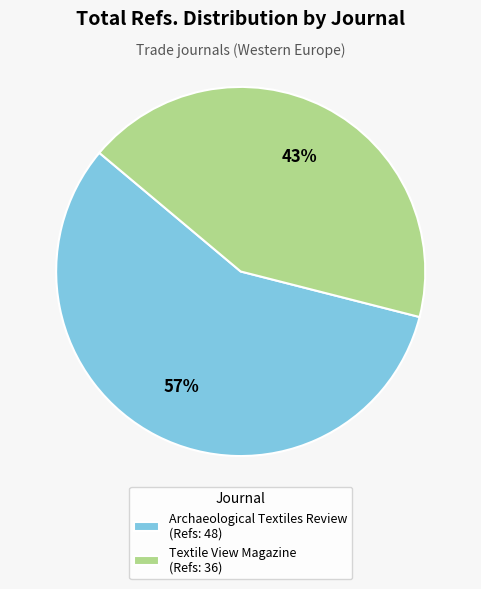

How many slices are in this pie chart?

2